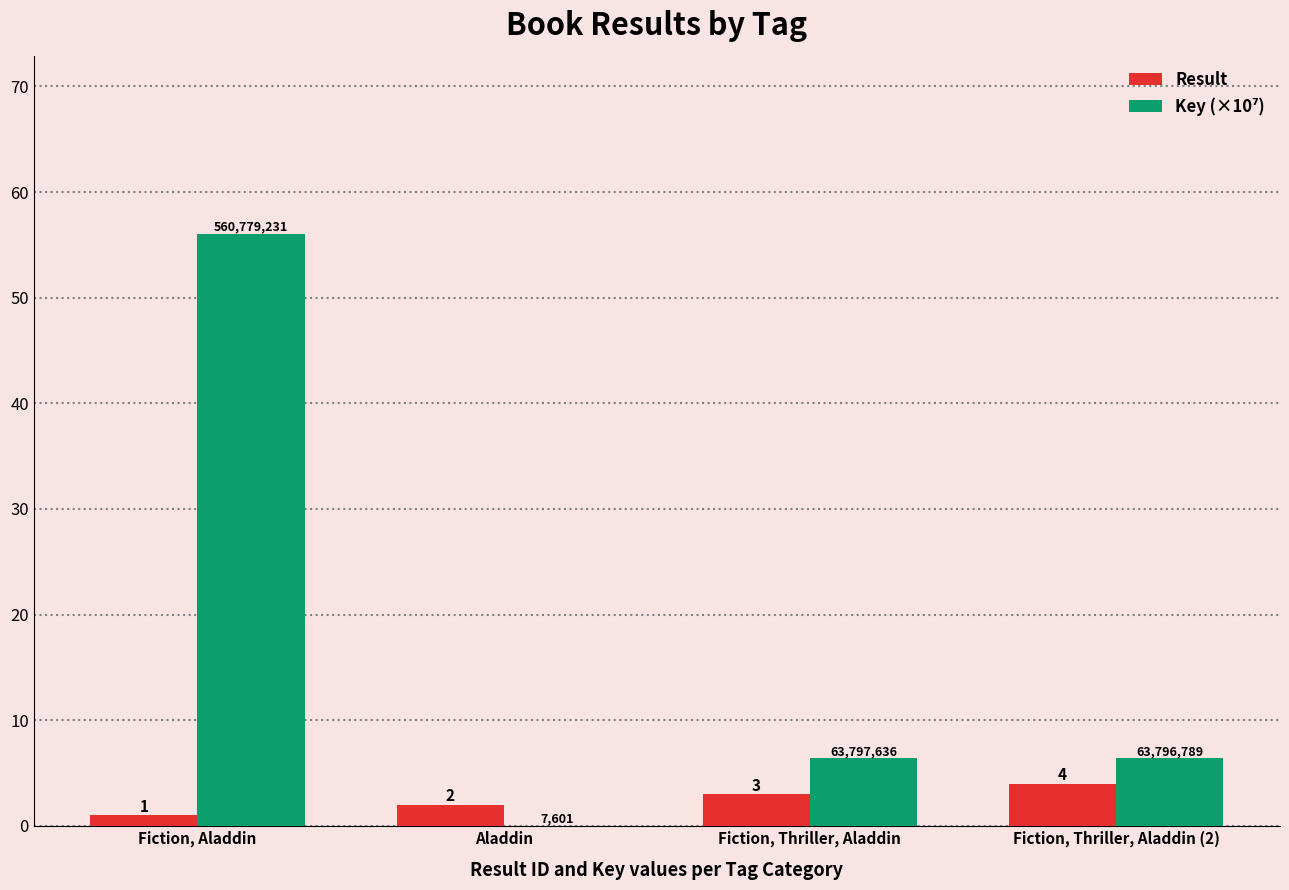

What is the approximate value of Result at Aladdin?

2.0